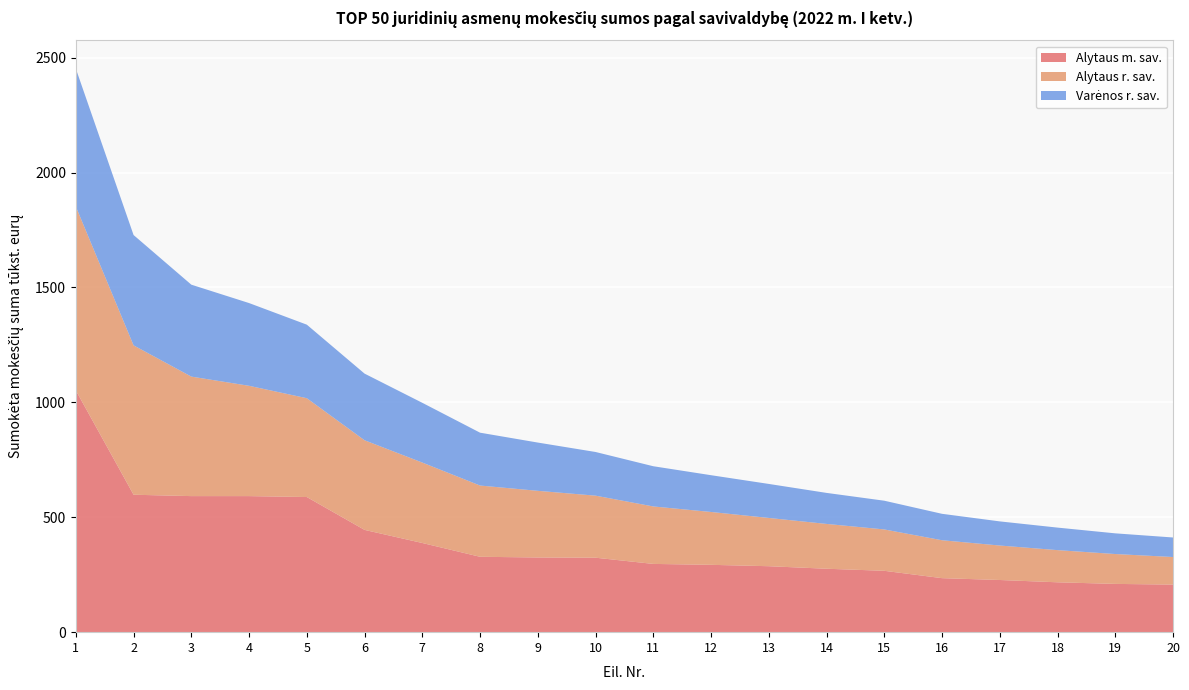

Reading right to left, list all the values displayed in this chart.

Alytaus m. sav.: 207	210	217	227	235	267	276	287	293	297	324	325	328	388	445	588	592	592	598	1052
Alytaus r. sav.: 120	130	140	150	165	180	195	210	230	250	270	290	310	350	390	430	480	520	650	800
Varėnos r. sav.: 85	90	98	105	115	125	135	148	160	175	190	210	230	260	290	320	360	400	480	600